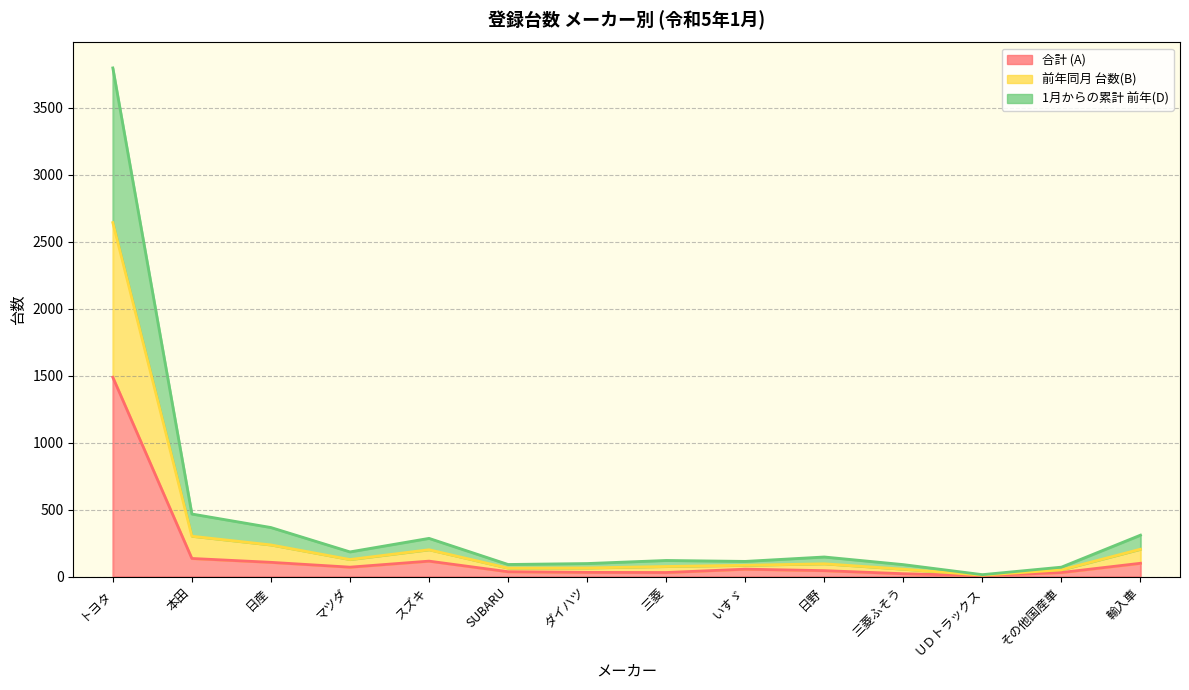

What is the greatest value displayed?

3799